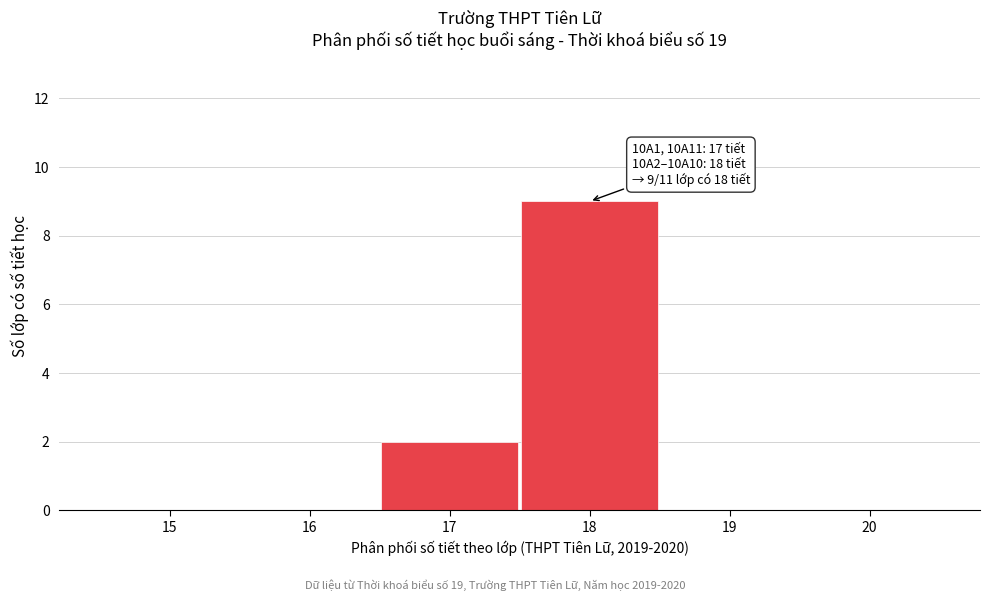

Reading left to right, extract all data points from this chart.

15=0	16=0	17=2	18=9	19=0	20=0